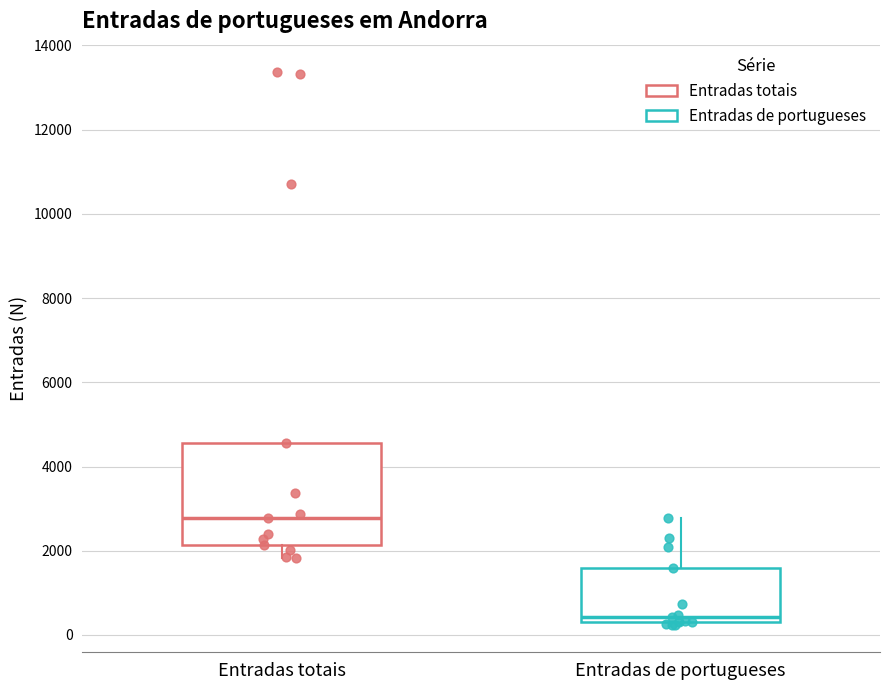

Comparing the boxes themselves (not the whiskers), which one is the tallest?

Entradas totais